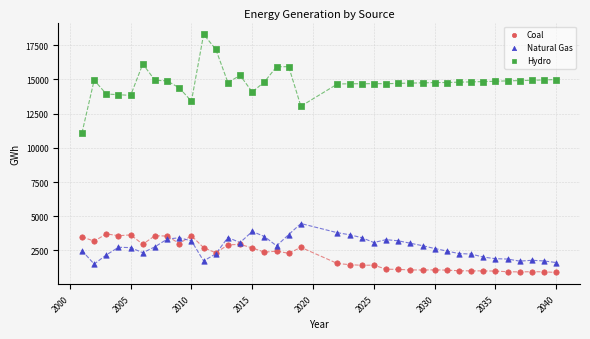

What is the X range (max minus min) for the scatter plot?

39.0